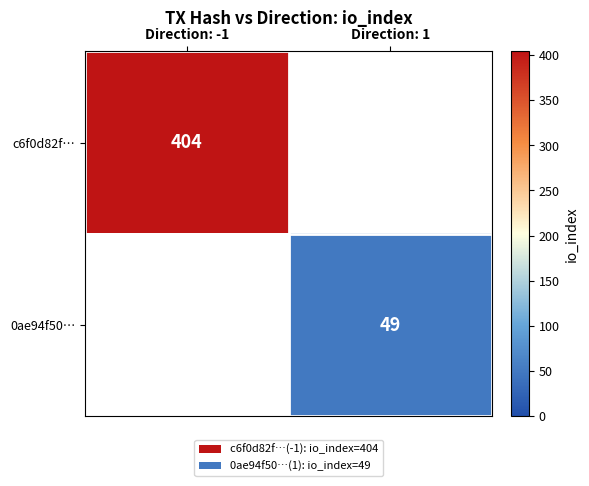

True or false: 0ae94f50… has a value of 27 at Direction: 1.

False